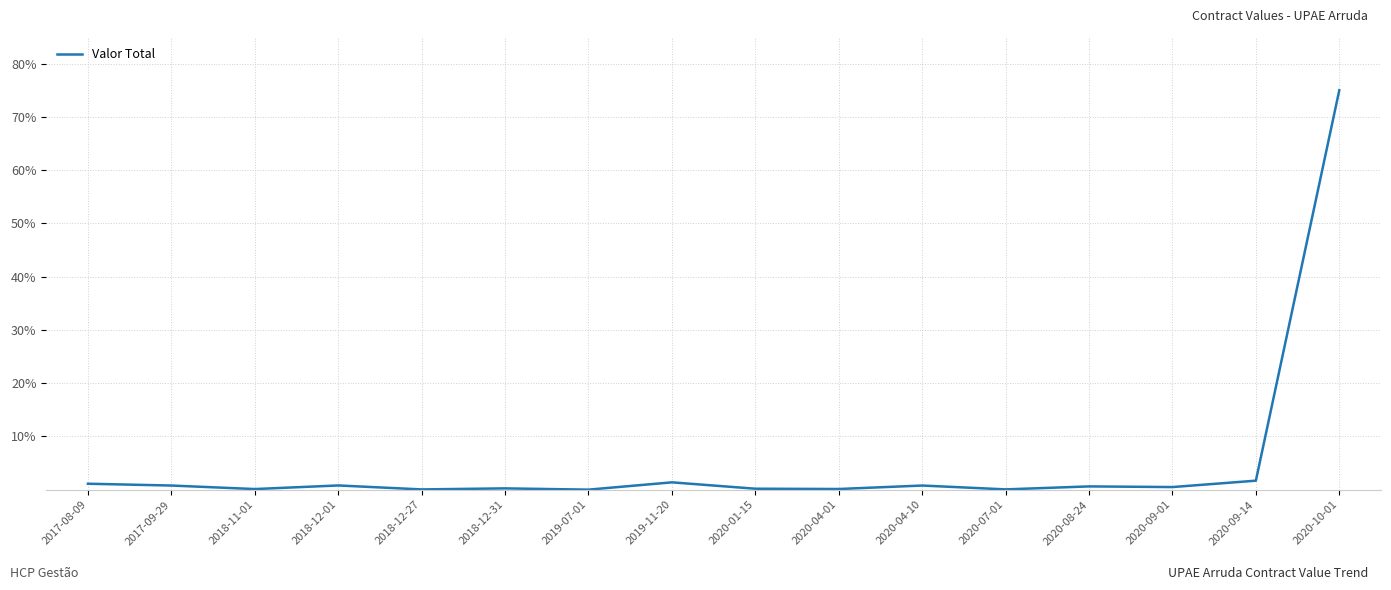

How many lines are shown in the chart?

1